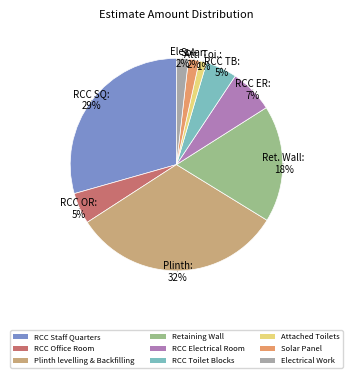

To the nearest percent, what portion does RCC Office Room represent?

5%